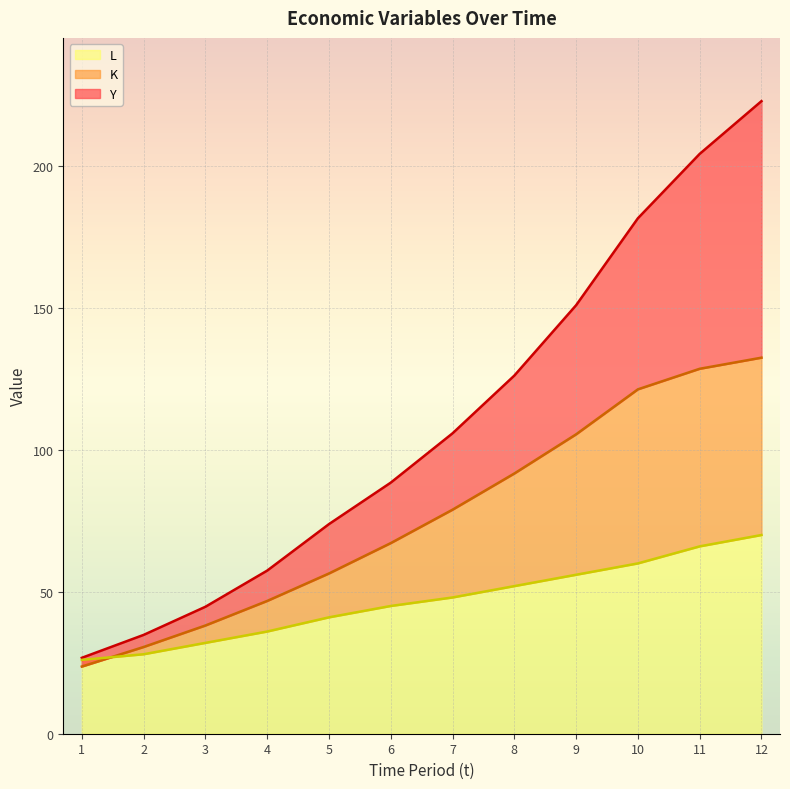

The value of Y at 8 is 126.2. True or false?

True